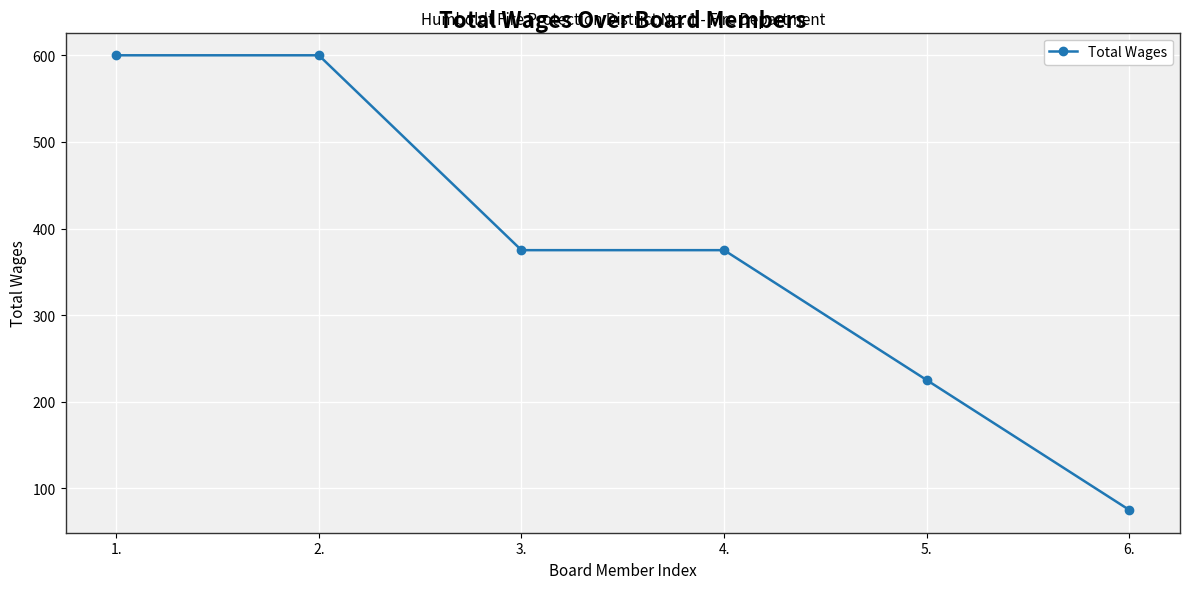

The value at 1. is 298. True or false?

False